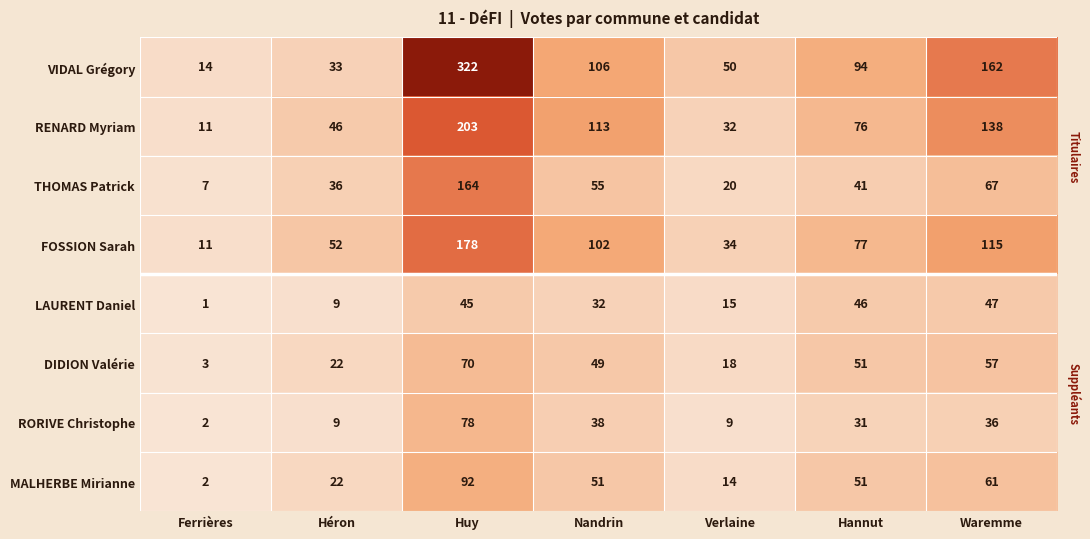

What is the difference between the maximum and minimum values in the RORIVE Christophe series?

76